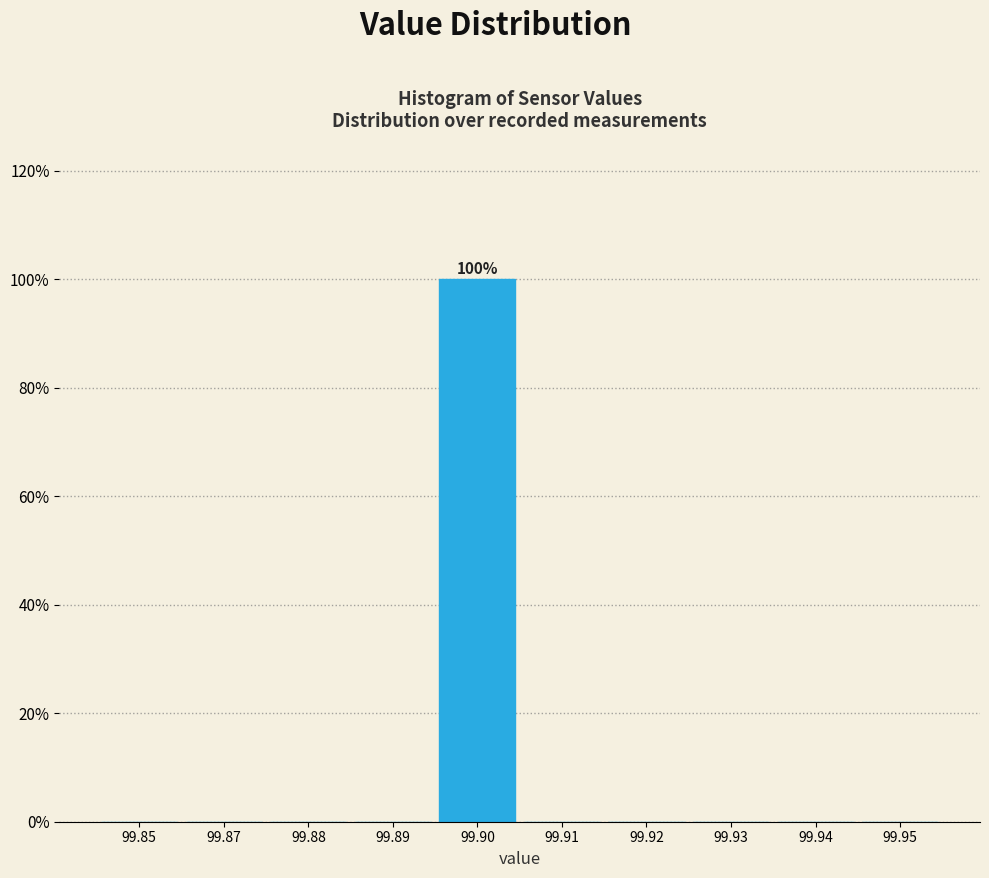

Reading left to right, extract all data points from this chart.

99.85=0	99.87=0	99.88=0	99.89=0	99.90=100	99.91=0	99.92=0	99.93=0	99.94=0	99.95=0